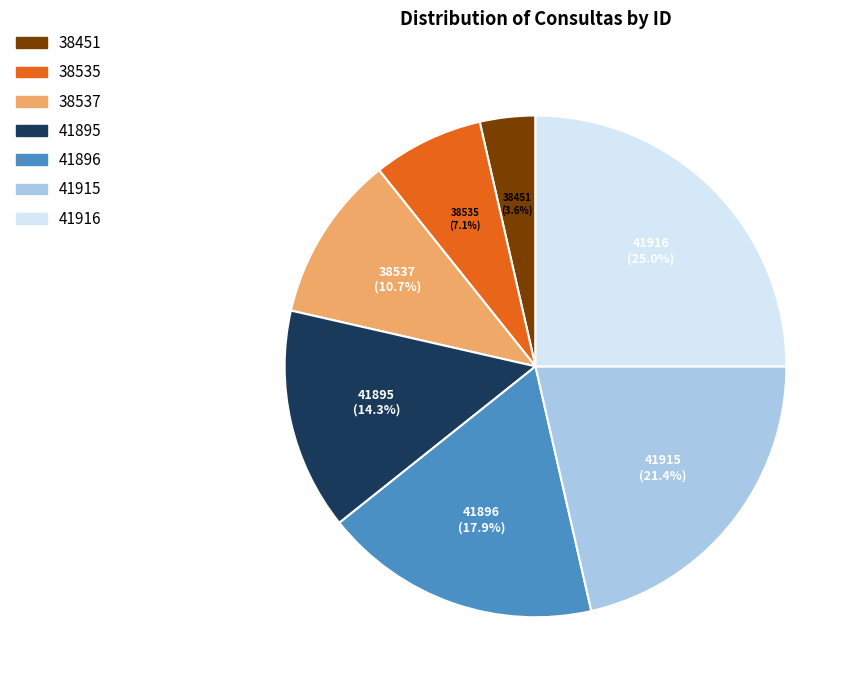

True or false: 41916 accounts for 25% of the total.

True